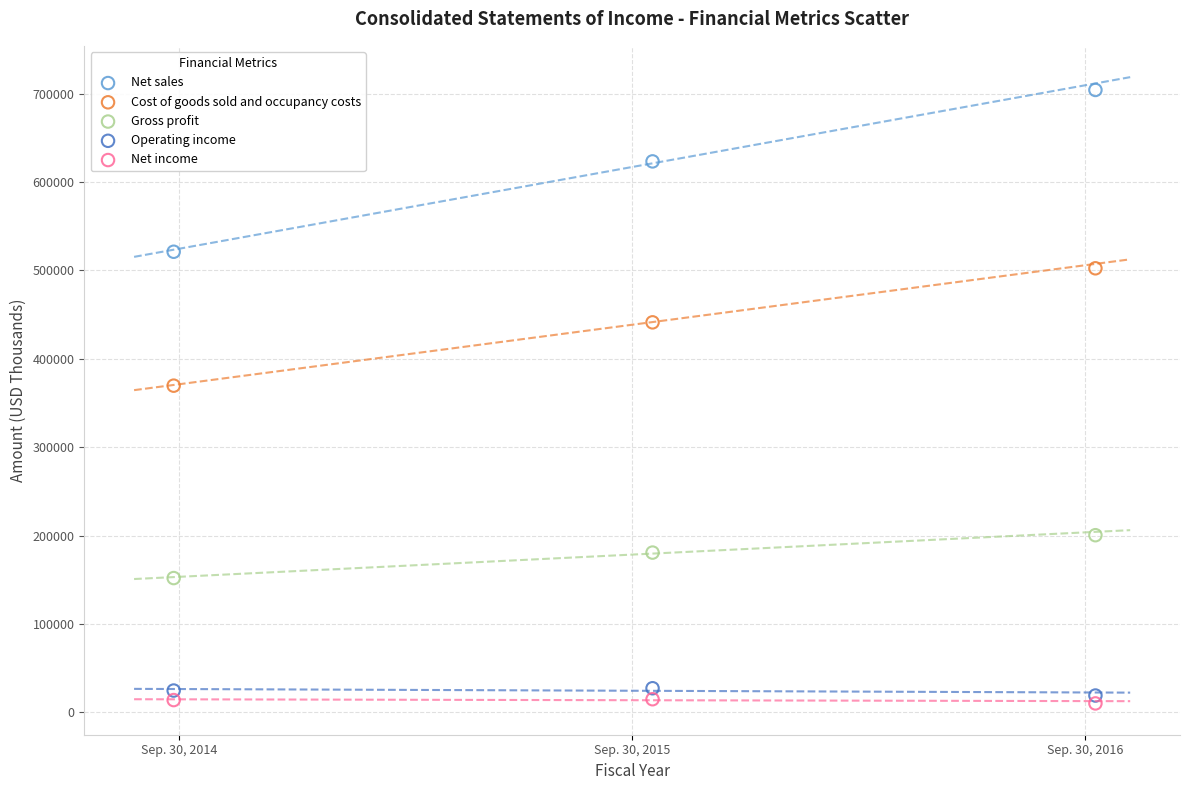

What are all the series names shown in the legend?

Net sales, Cost of goods sold and occupancy costs, Gross profit, Operating income, Net income